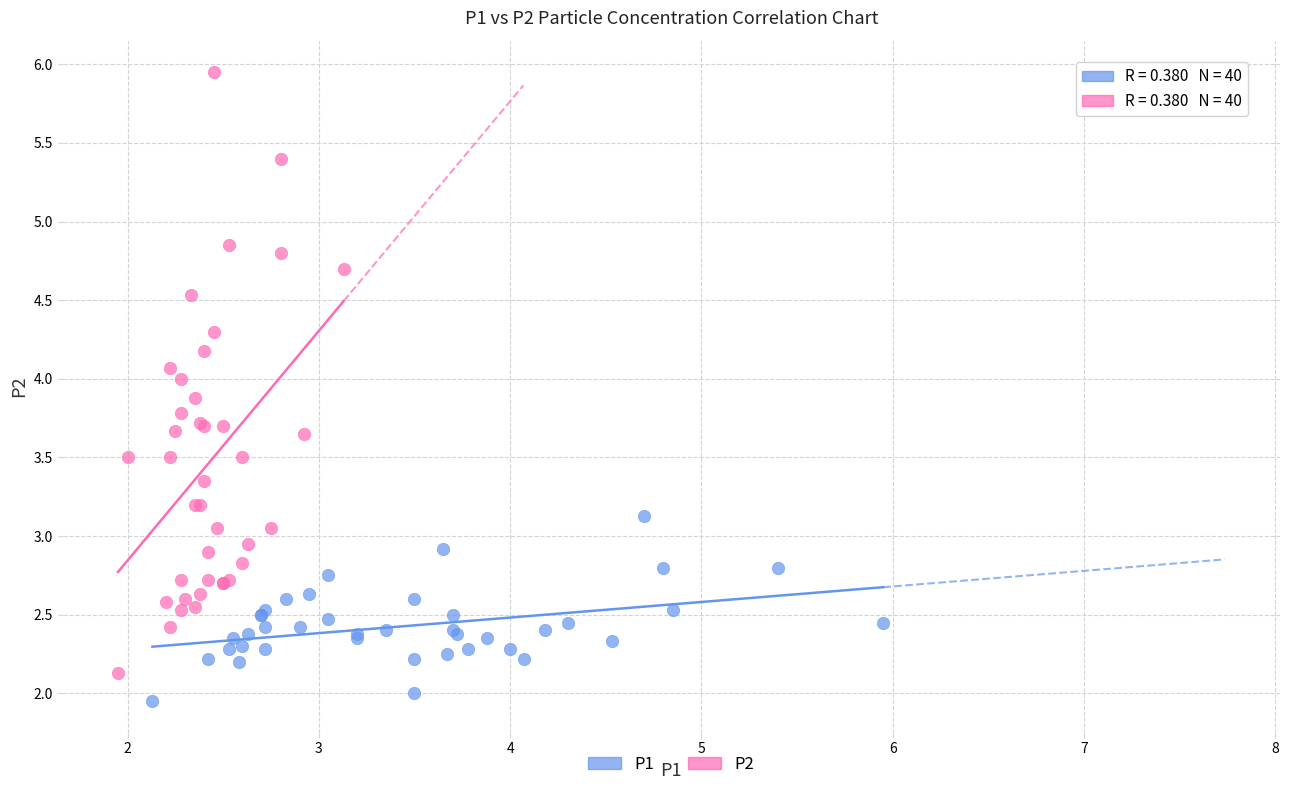

Which series has the largest Y range (max minus min)?

P2